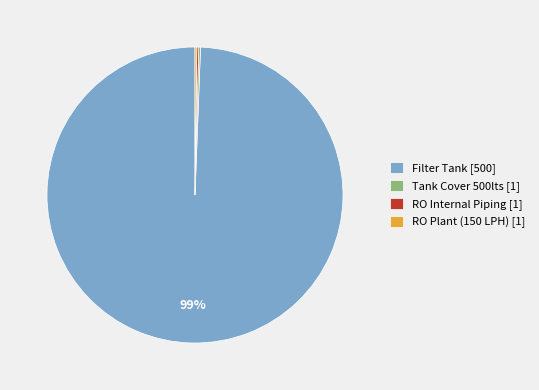

Which category has the biggest portion of the pie?

Filter Tank